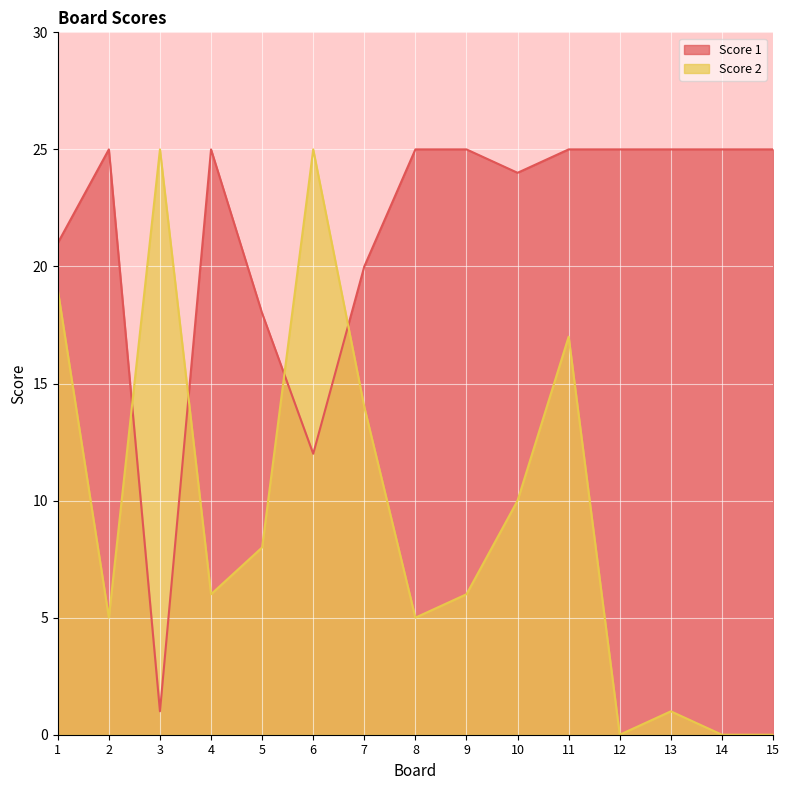

What is the difference between the maximum and minimum values in the Score 2 series?

25